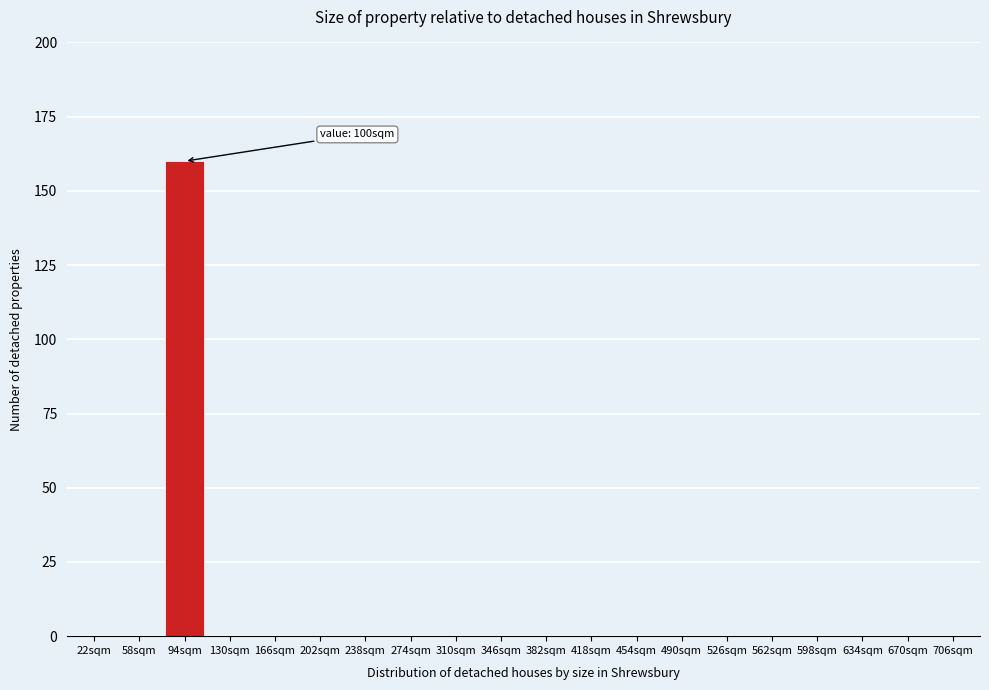

Reading left to right, extract all data points from this chart.

22sqm=0	58sqm=0	94sqm=160	130sqm=0	166sqm=0	202sqm=0	238sqm=0	274sqm=0	310sqm=0	346sqm=0	382sqm=0	418sqm=0	454sqm=0	490sqm=0	526sqm=0	562sqm=0	598sqm=0	634sqm=0	670sqm=0	706sqm=0